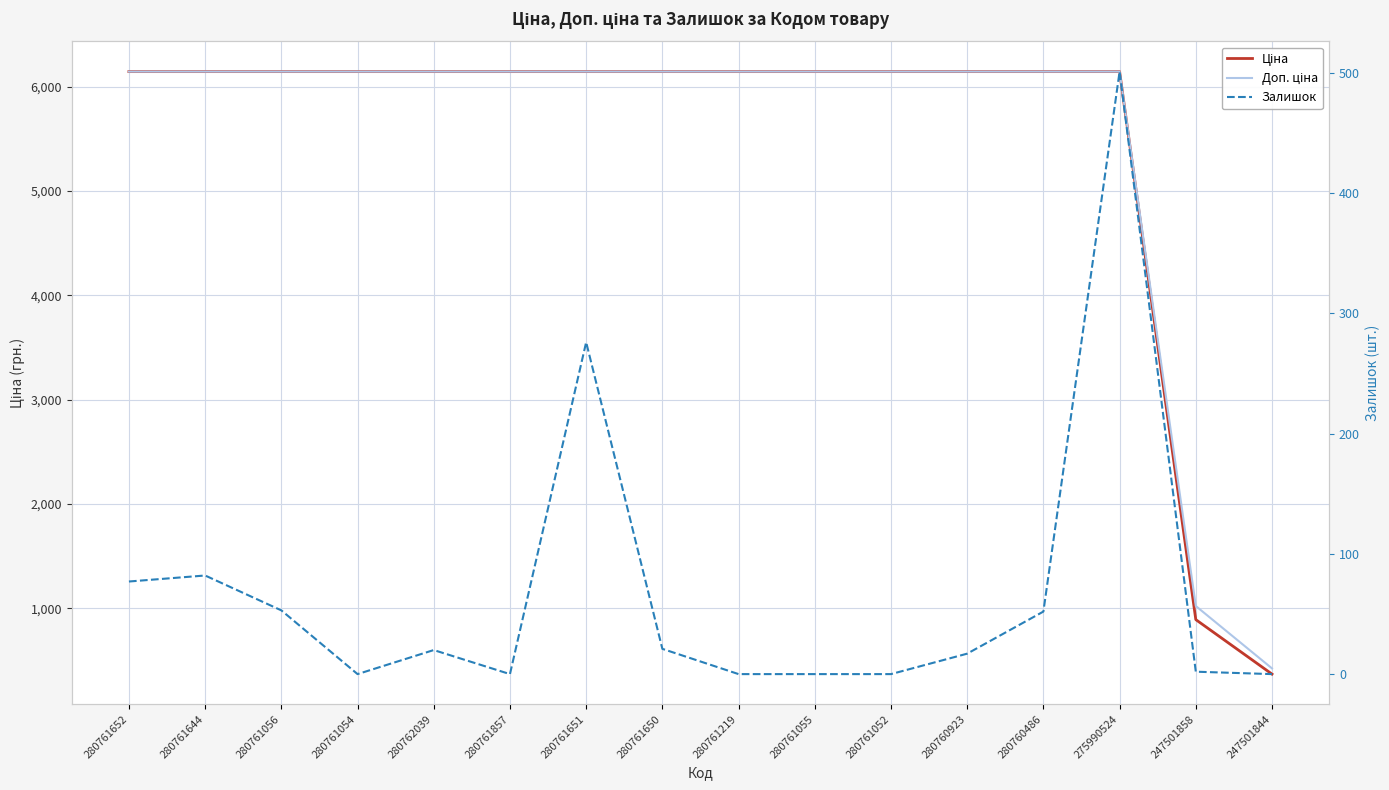

At which category is the sum across all series the highest?

275990524